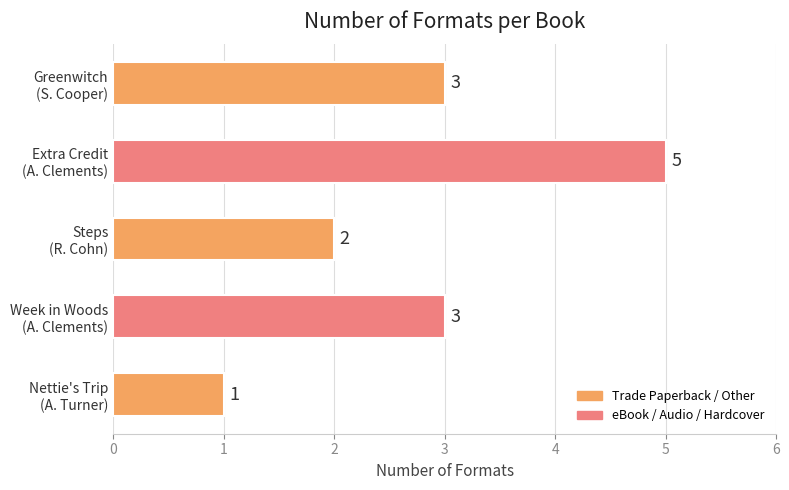

What is the greatest value displayed?

5